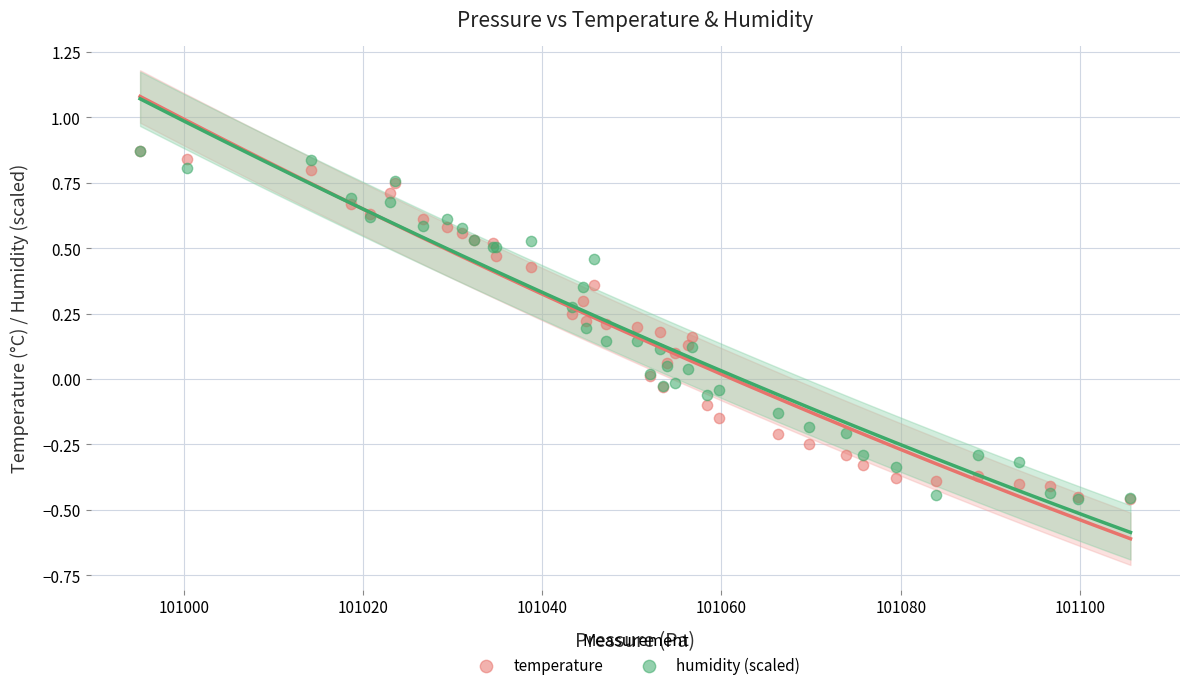

What are all the series names shown in the legend?

temperature, humidity (scaled)